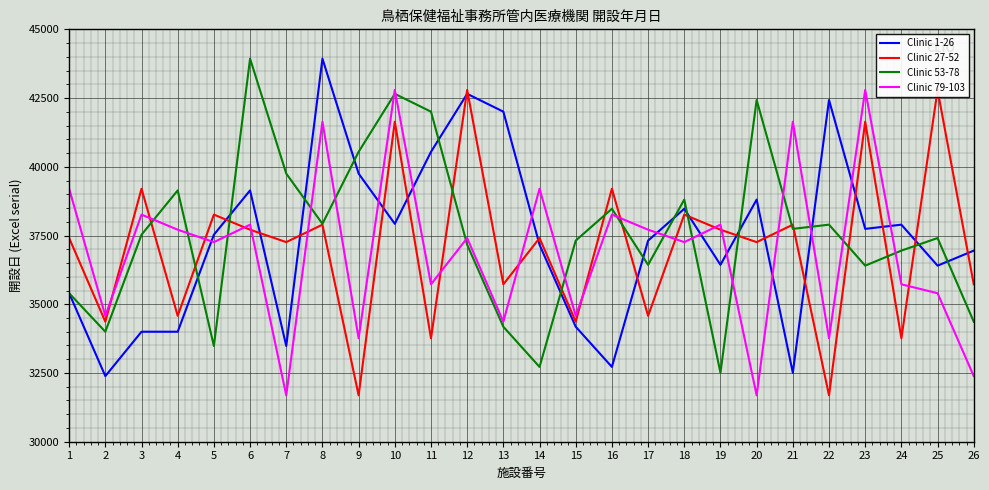

After their last crossing, which series has the higher values: Clinic 1-26 or Clinic 79-103?

Clinic 1-26